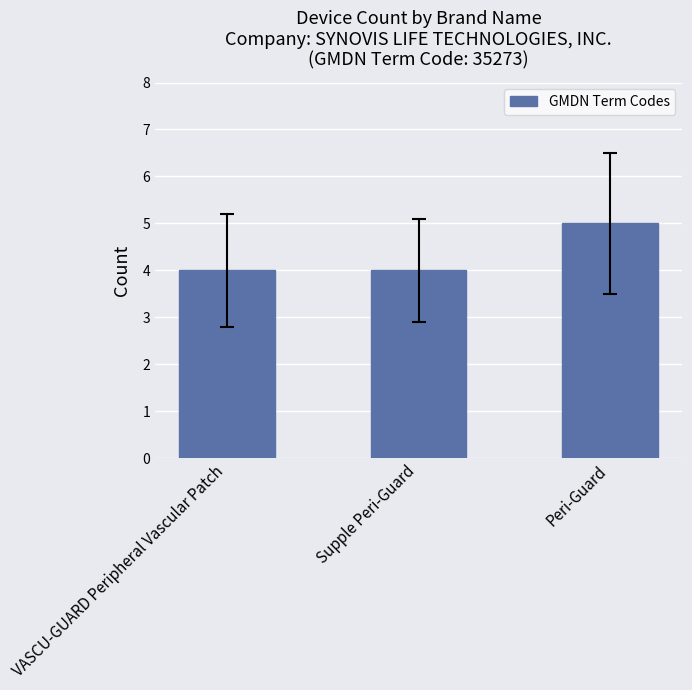

What is the minimum value shown in the chart?

4